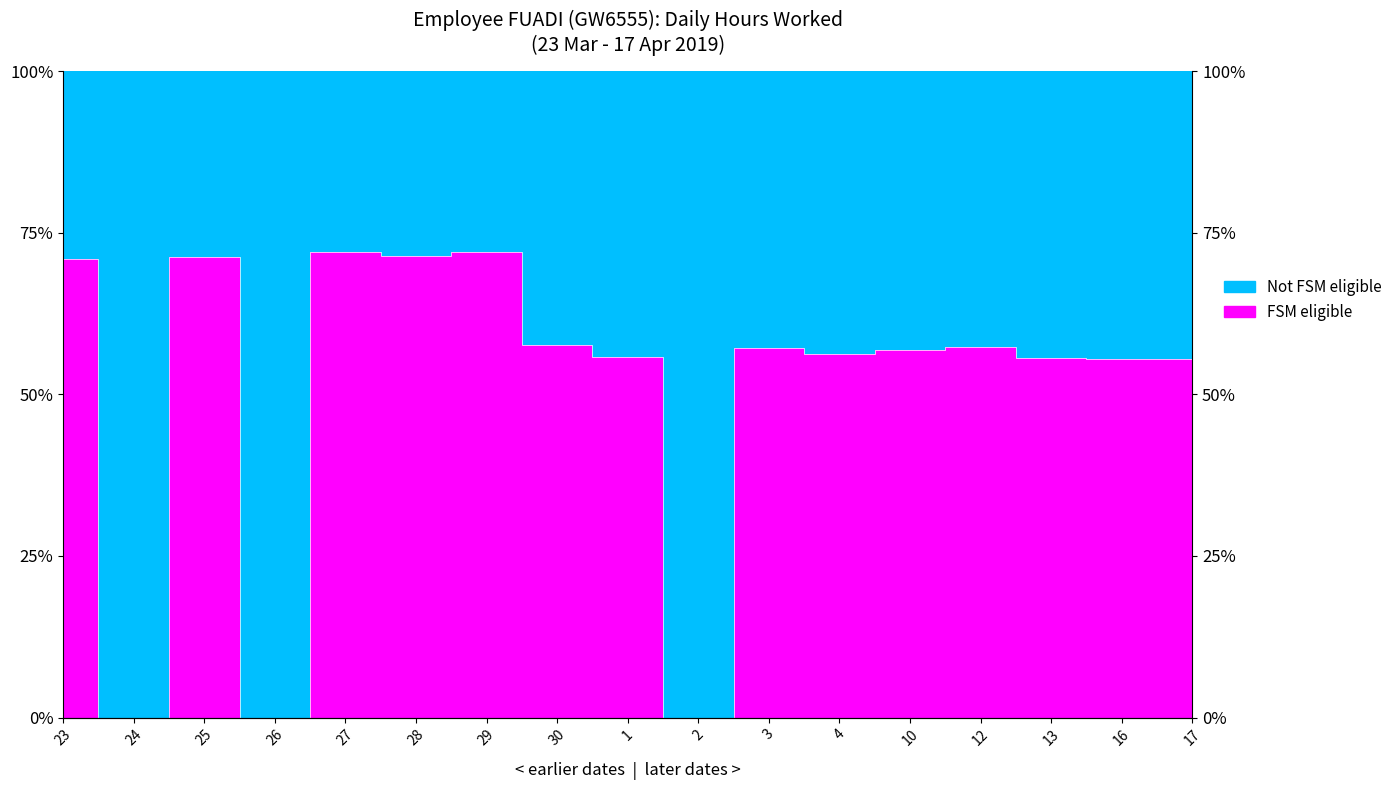

How many interior local valleys (lower than both neighbors) does the data have?

5